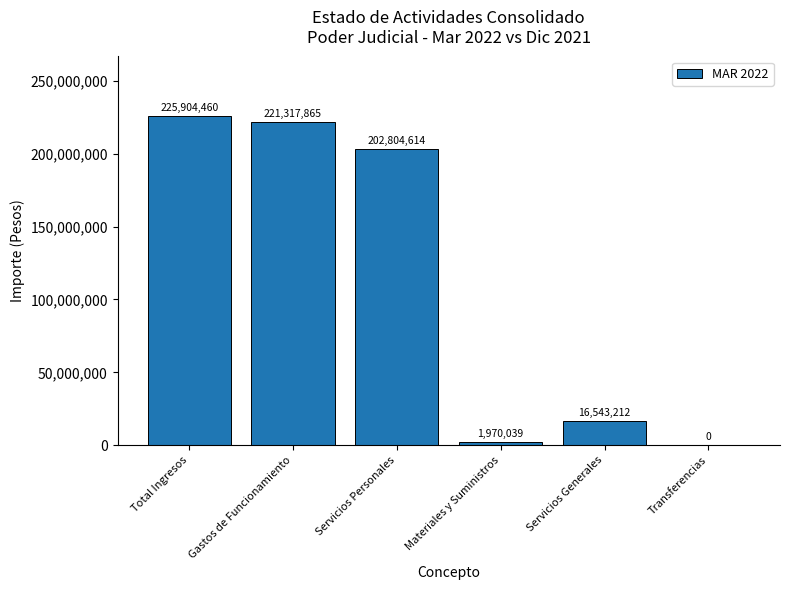

At which category does the chart reach its peak across all series?

Total Ingresos